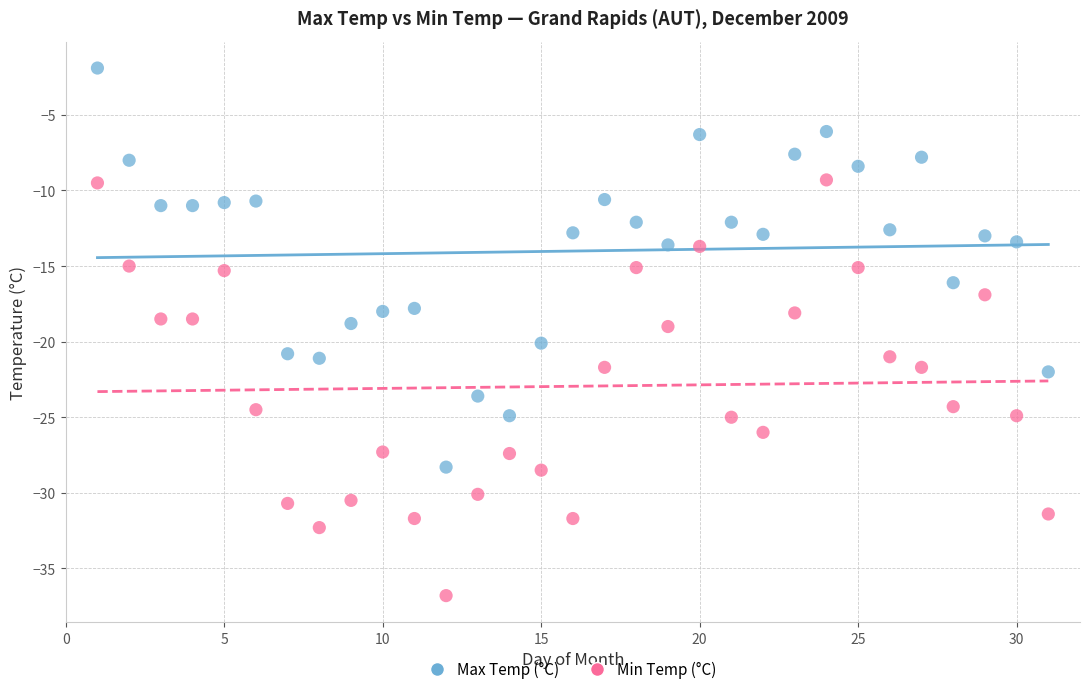

What are all the series names shown in the legend?

Max Temp (°C), Min Temp (°C)